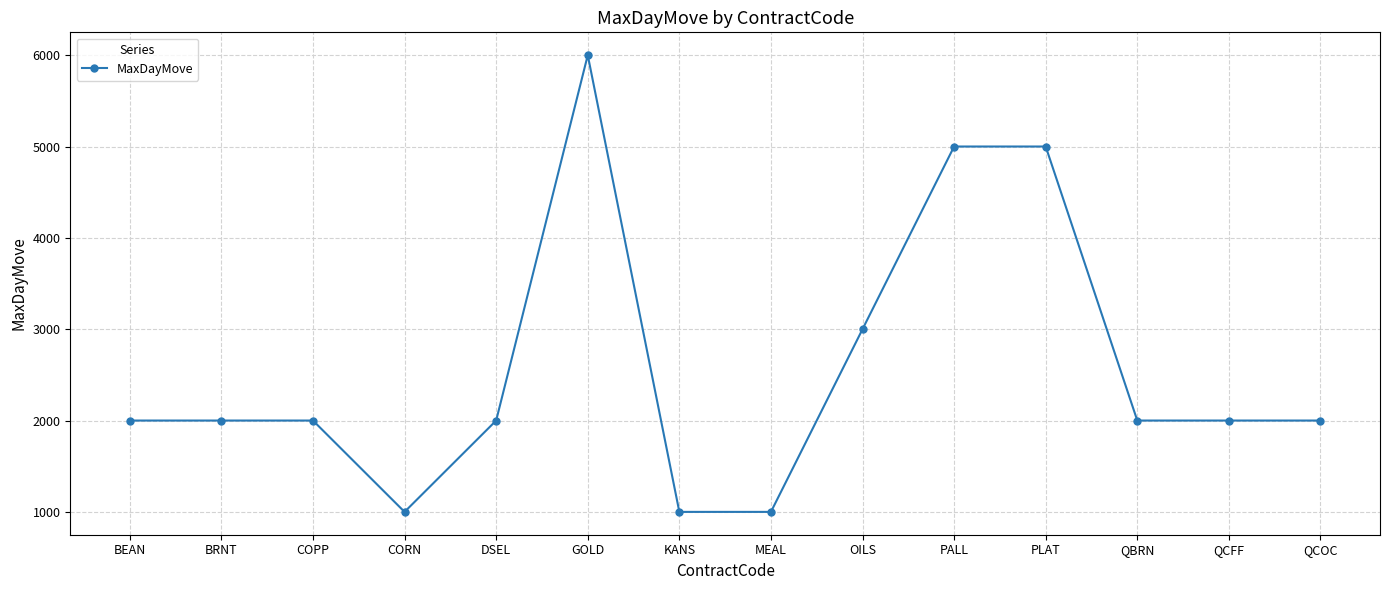

True or false: there are more than 0 points higher than both neighbors.

True